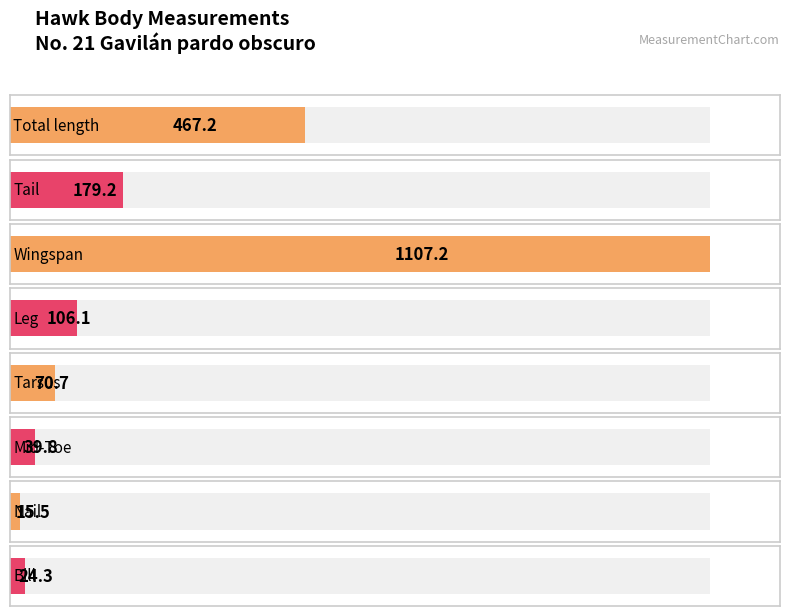

At which label does the data first exceed 106?

Total length